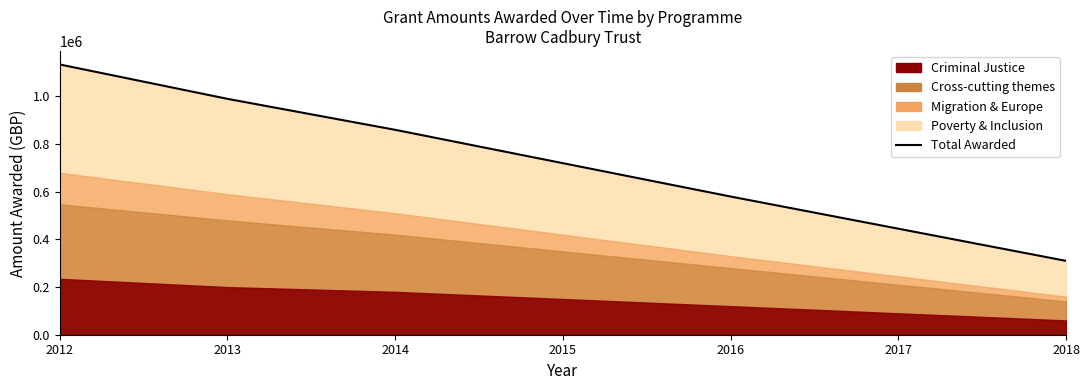

List the labels in order of value, largest first.

2012, 2013, 2014, 2015, 2016, 2017, 2018